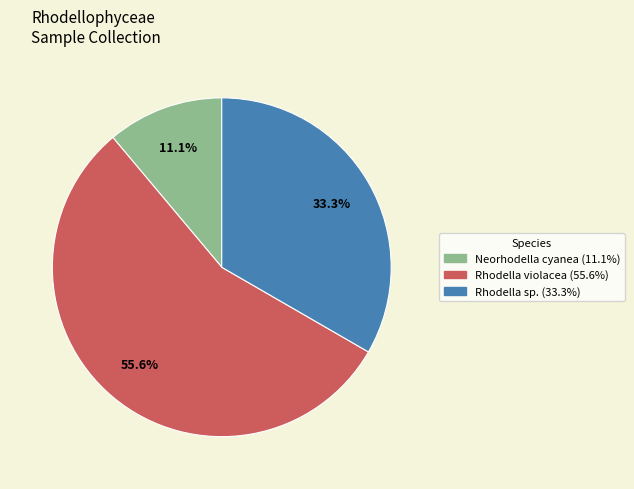

Is there any slice that represents more than half of the pie?

Yes